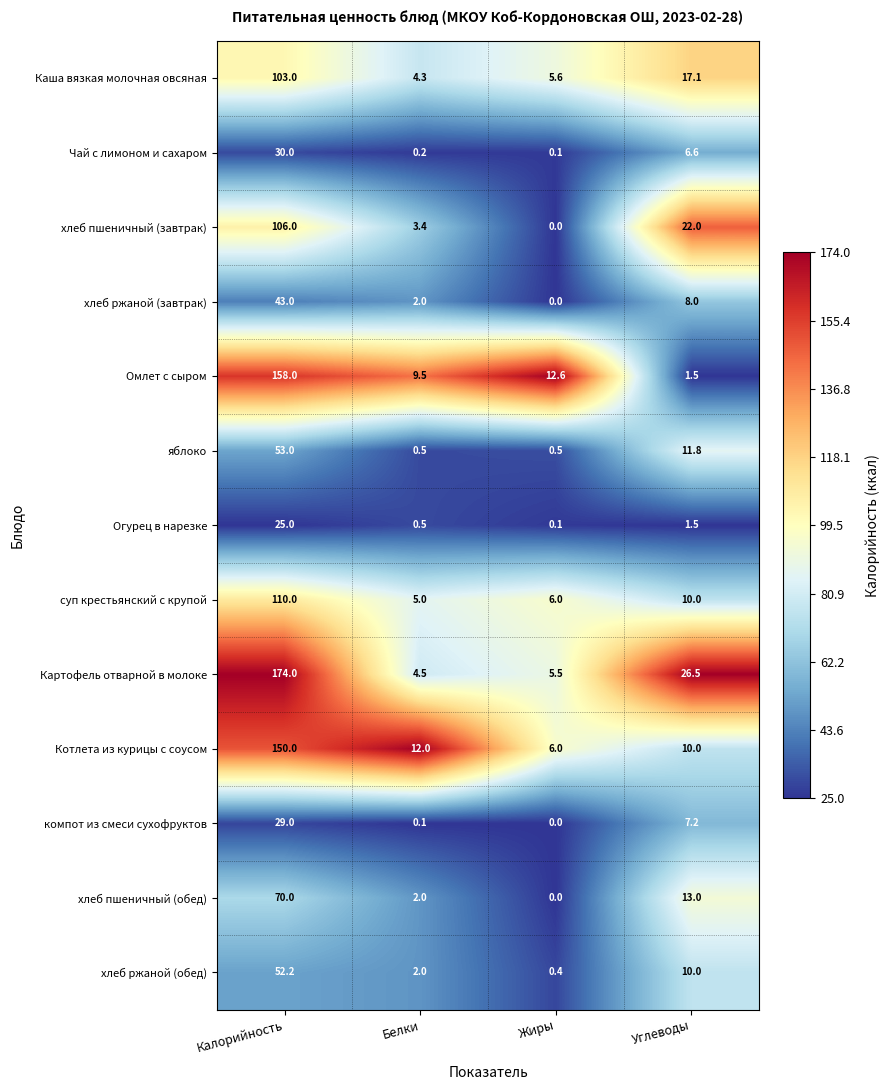

Is it true that Омлет с сыром equals 7.9 at Жиры?

False